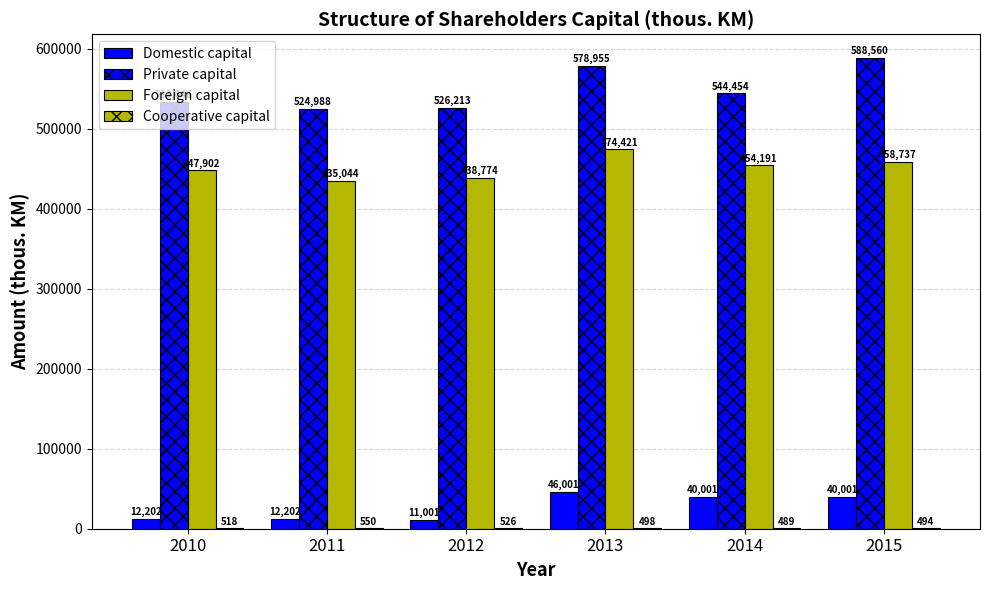

Count the number of categories in the chart.

6